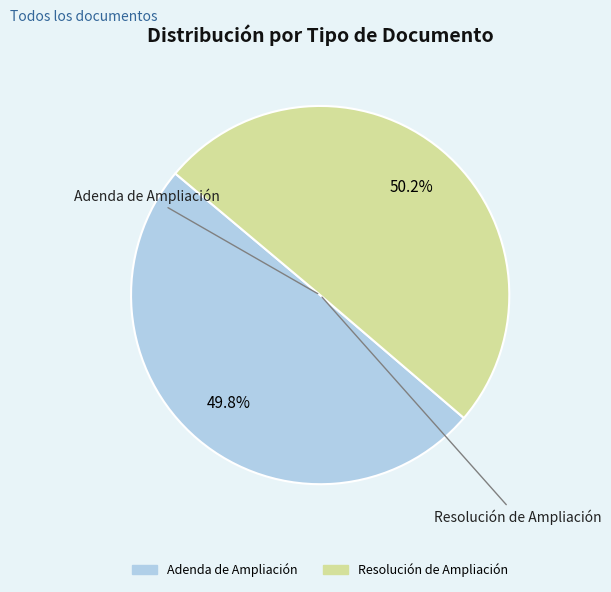

True or false: Resolución de Ampliación accounts for 59% of the total.

False